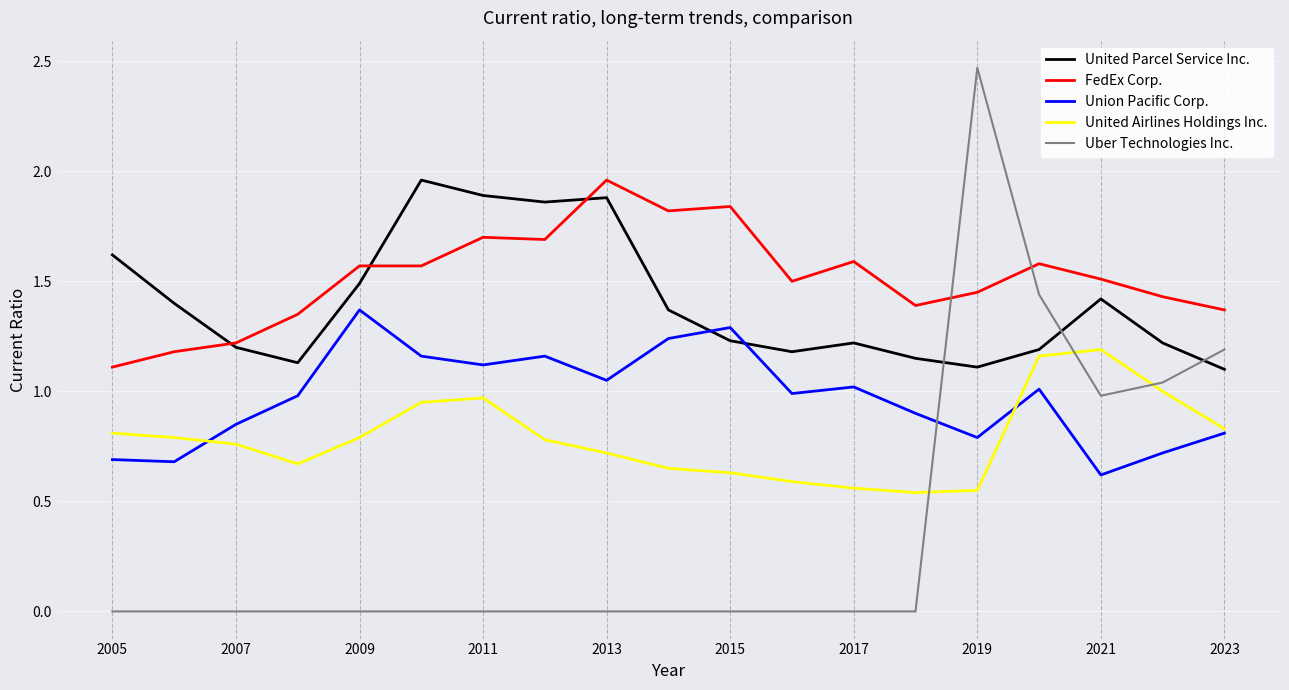

Which series has the widest spread of values?

Uber Technologies Inc.